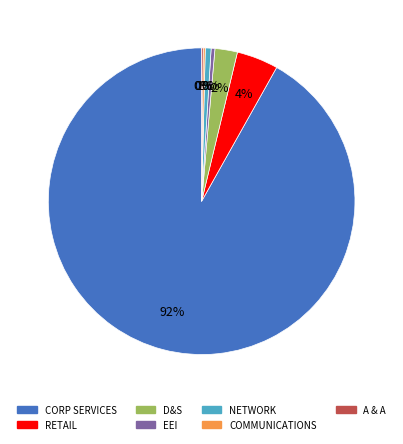

What percentage is the D&S slice, to the nearest percent?

2%